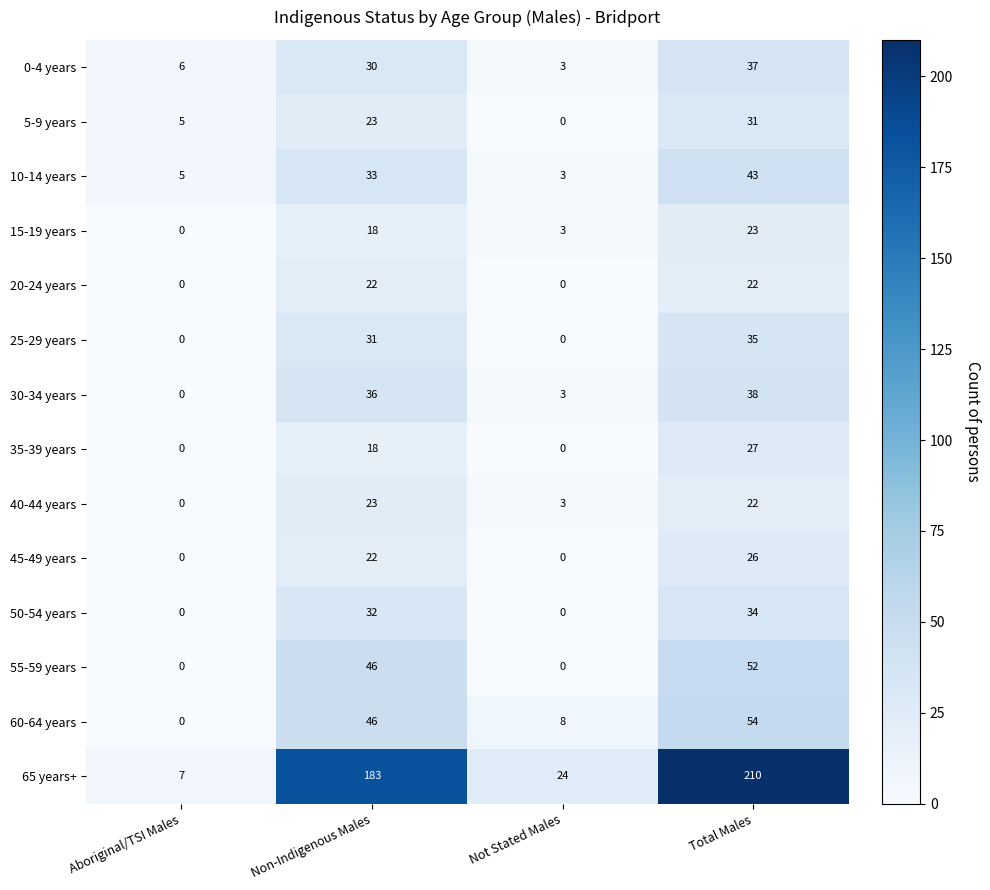

The value of 10-14 years at Not Stated Males is 3. True or false?

True